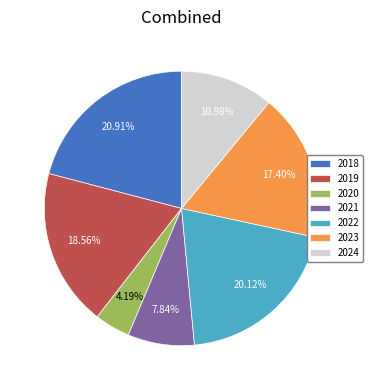

The 2020 slice represents 19% of the pie. True or false?

False